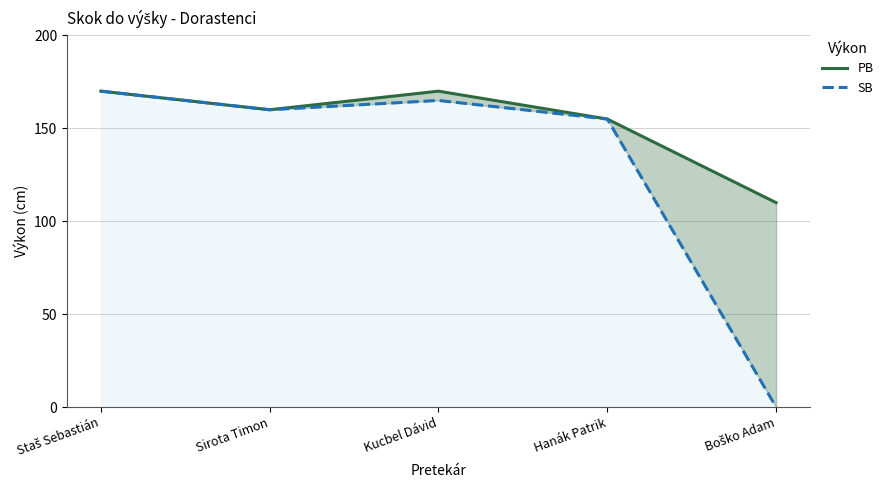

What is the maximum value shown in the chart?

170